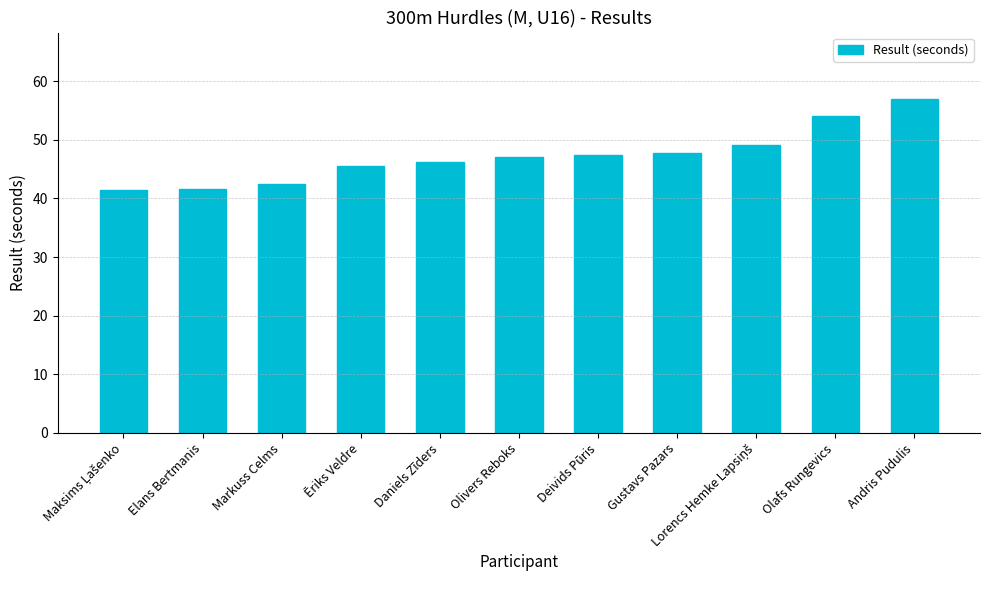

What is the greatest value displayed?

56.9